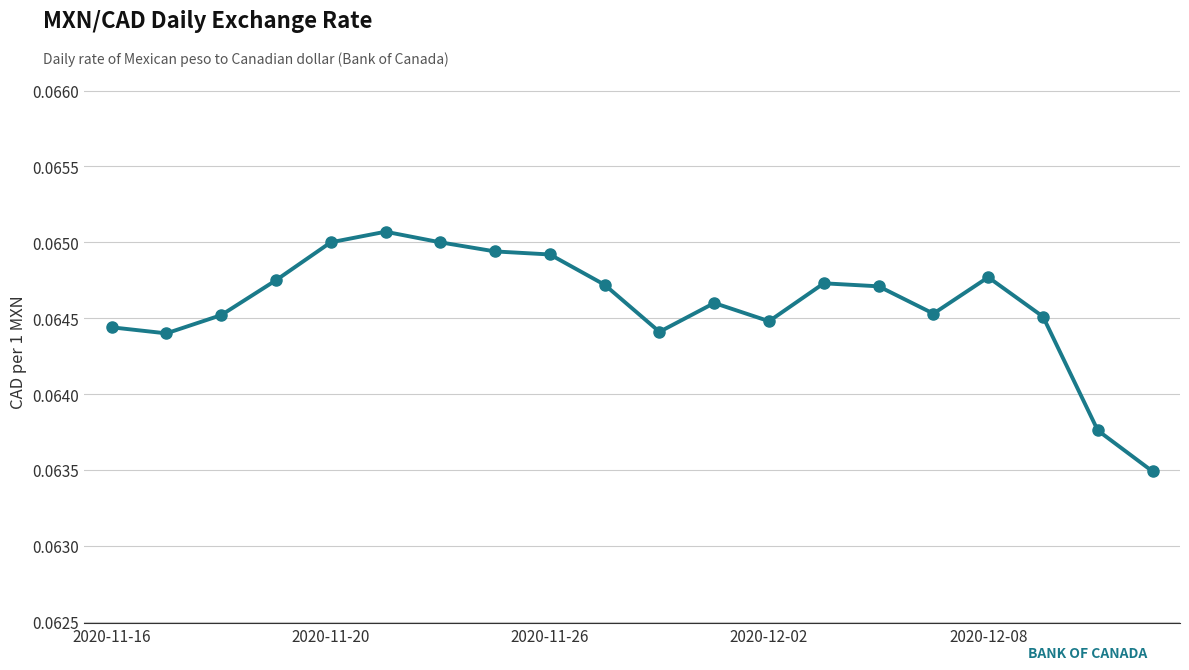

What is the sum of all values?

1.3